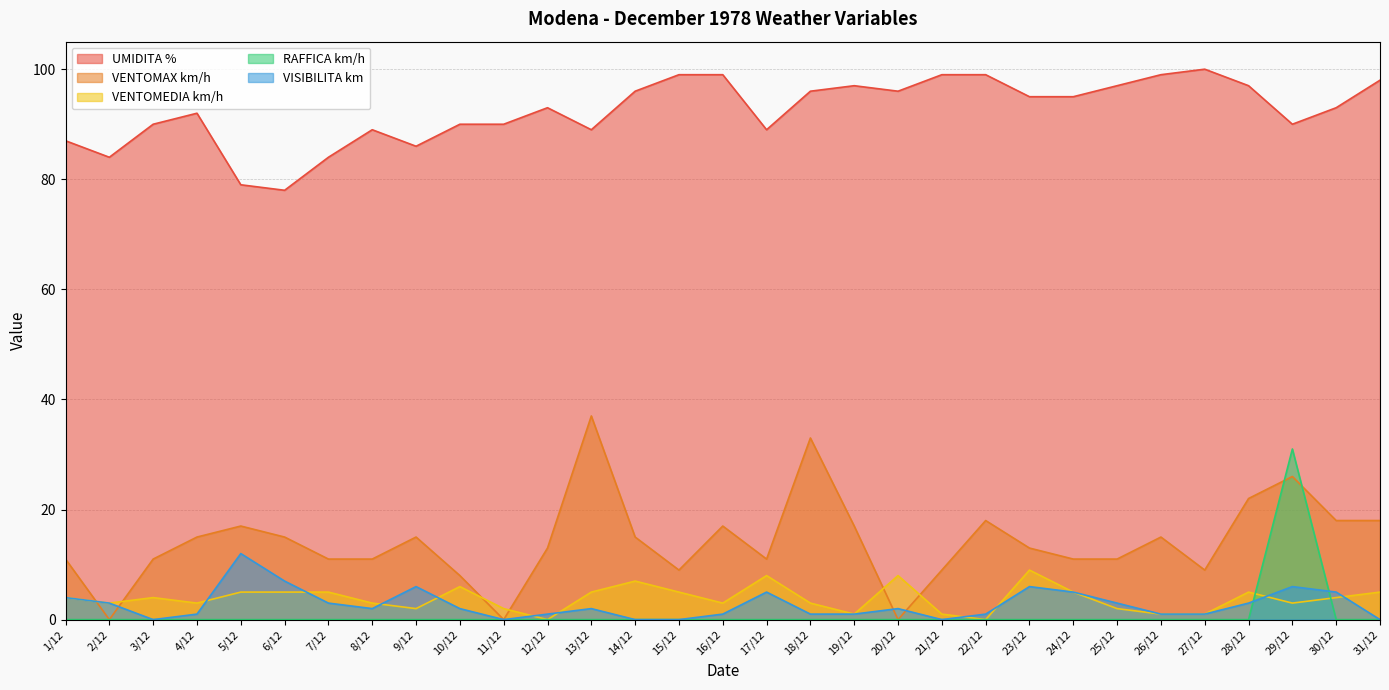

The UMIDITA % series shows 176 at 15/12. True or false?

False